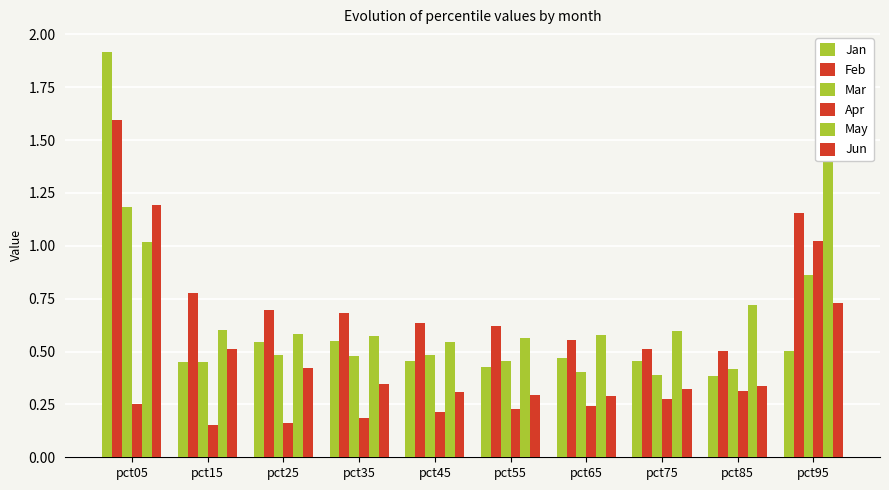

At which category is the sum across all series the highest?

pct05